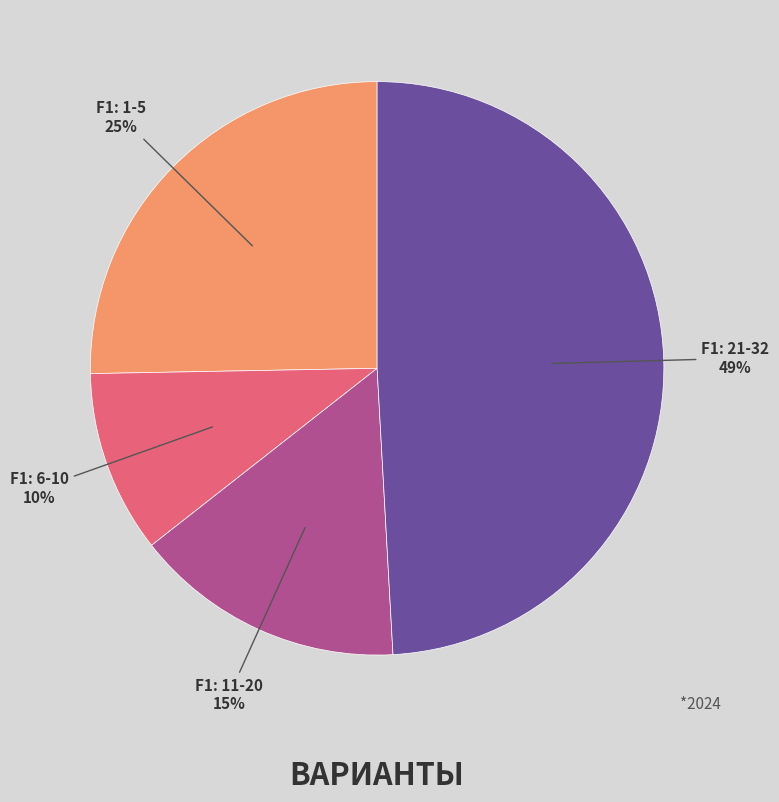

Does any single category account for the majority?

No